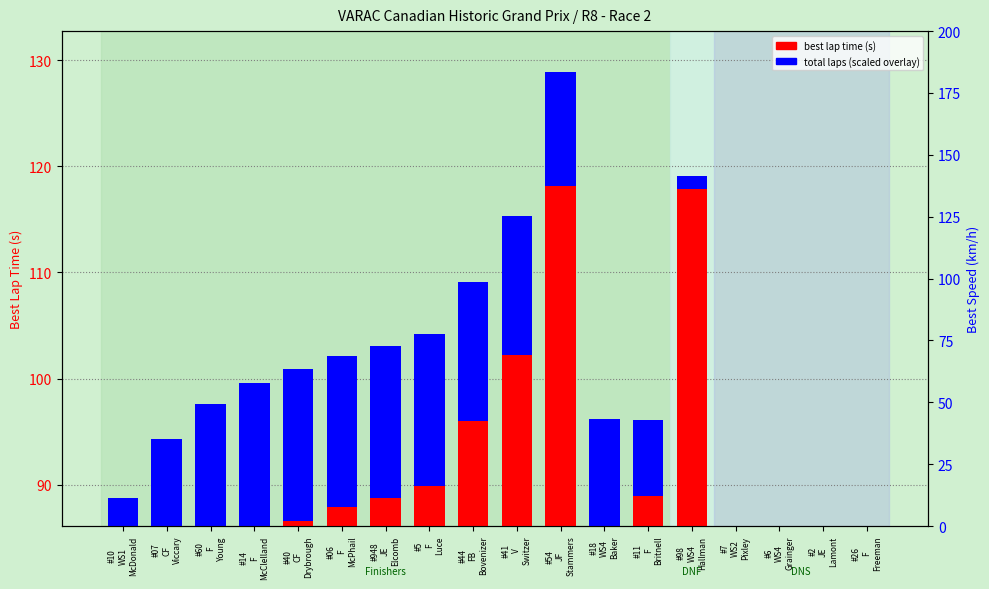

What is the sum of all best lap time (s) values?

1455.2